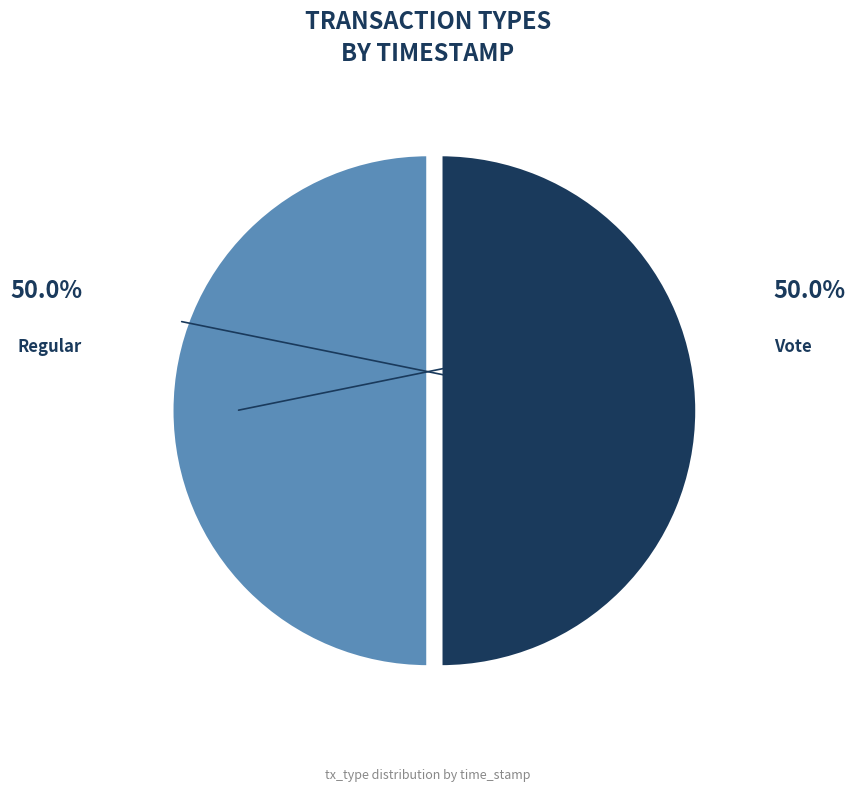

Is it true that Regular is 59% of the pie?

False